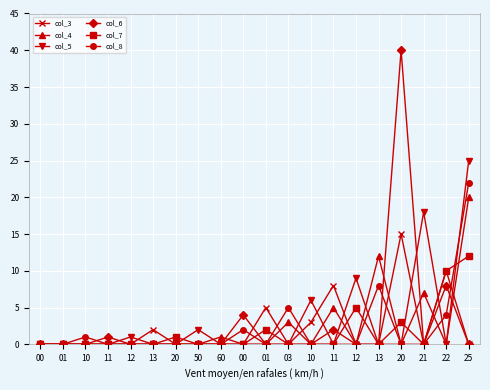

What is the difference between the maximum and minimum values in the col_7 series?

12